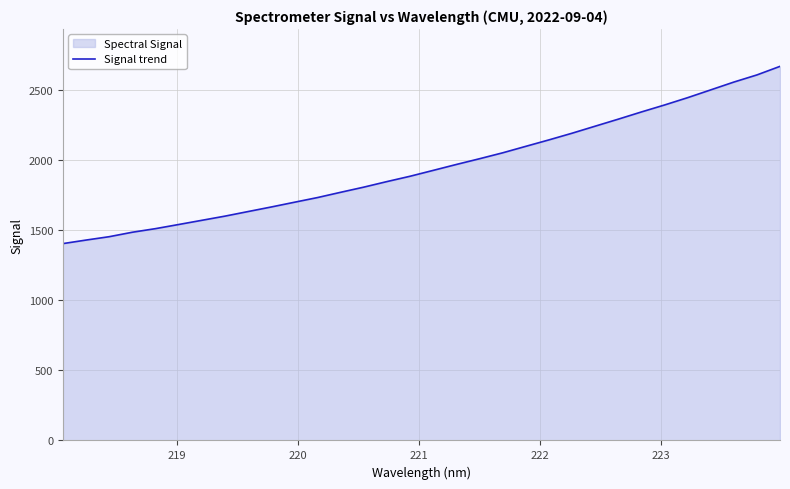

True or false: there are more than 2 points higher than both neighbors.

False